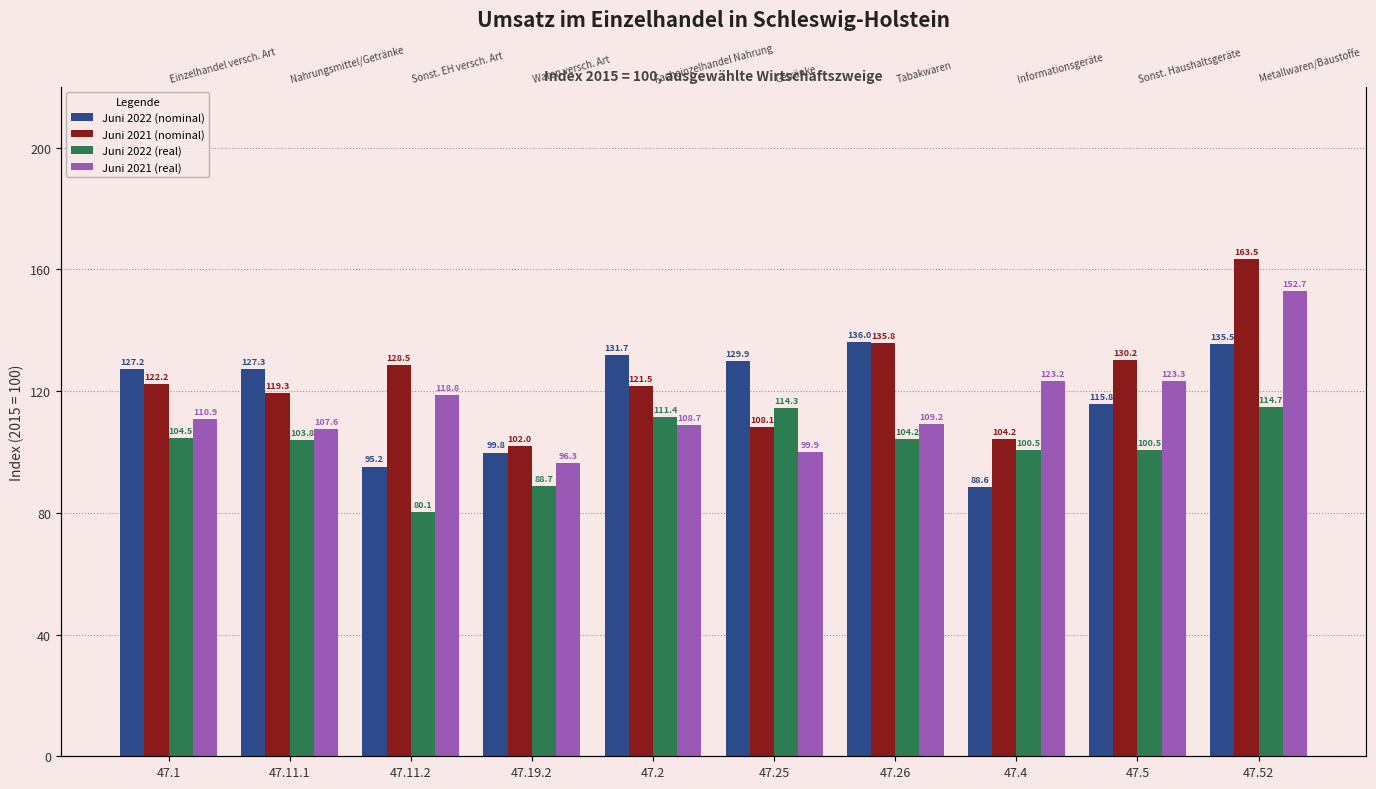

Which category has the lowest value in the Juni 2021 (nominal) series?

47.19.2